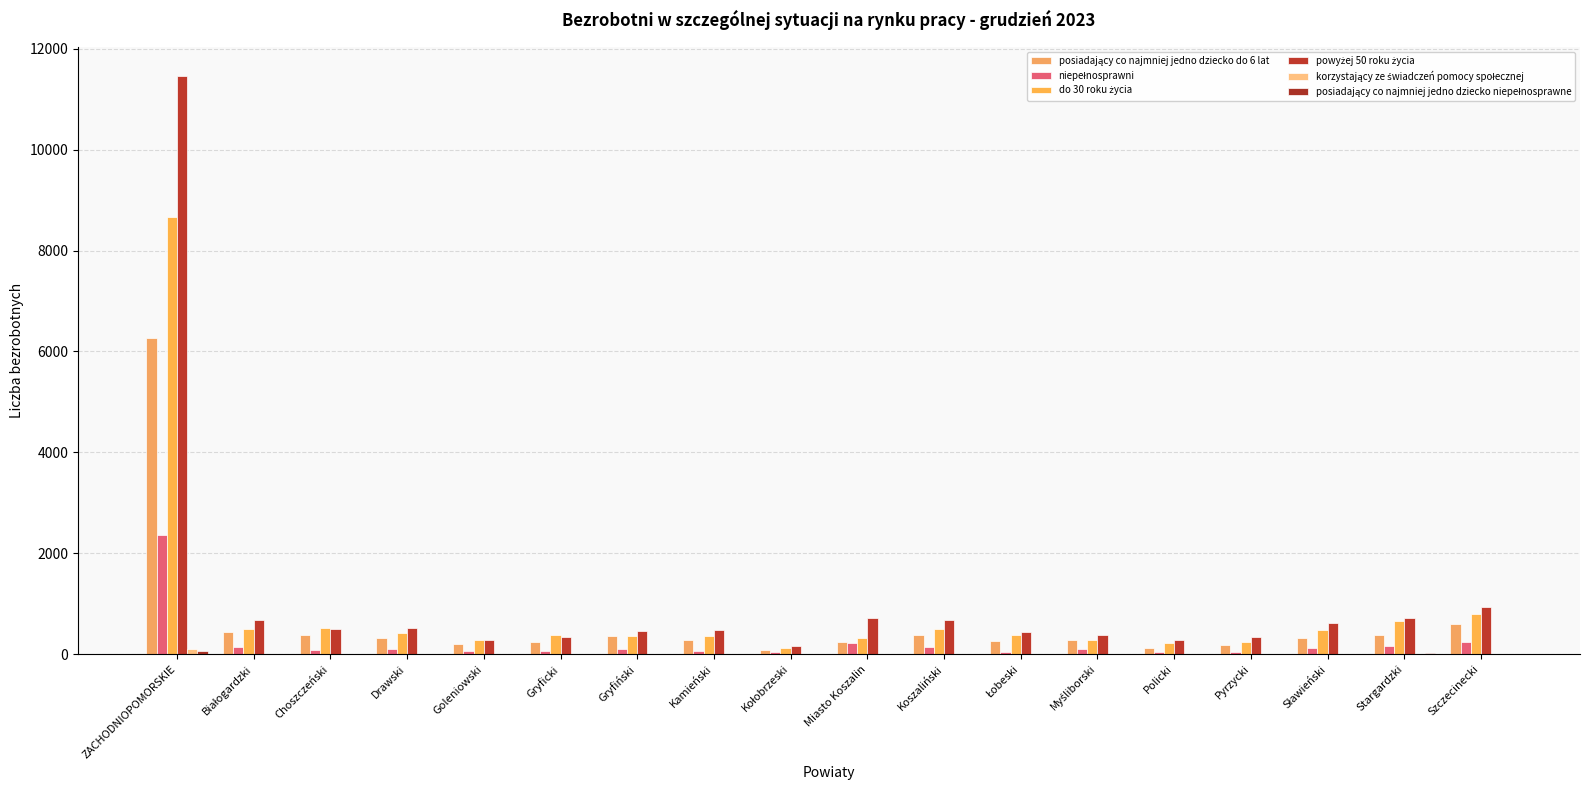

How many distinct data groups are displayed?

6